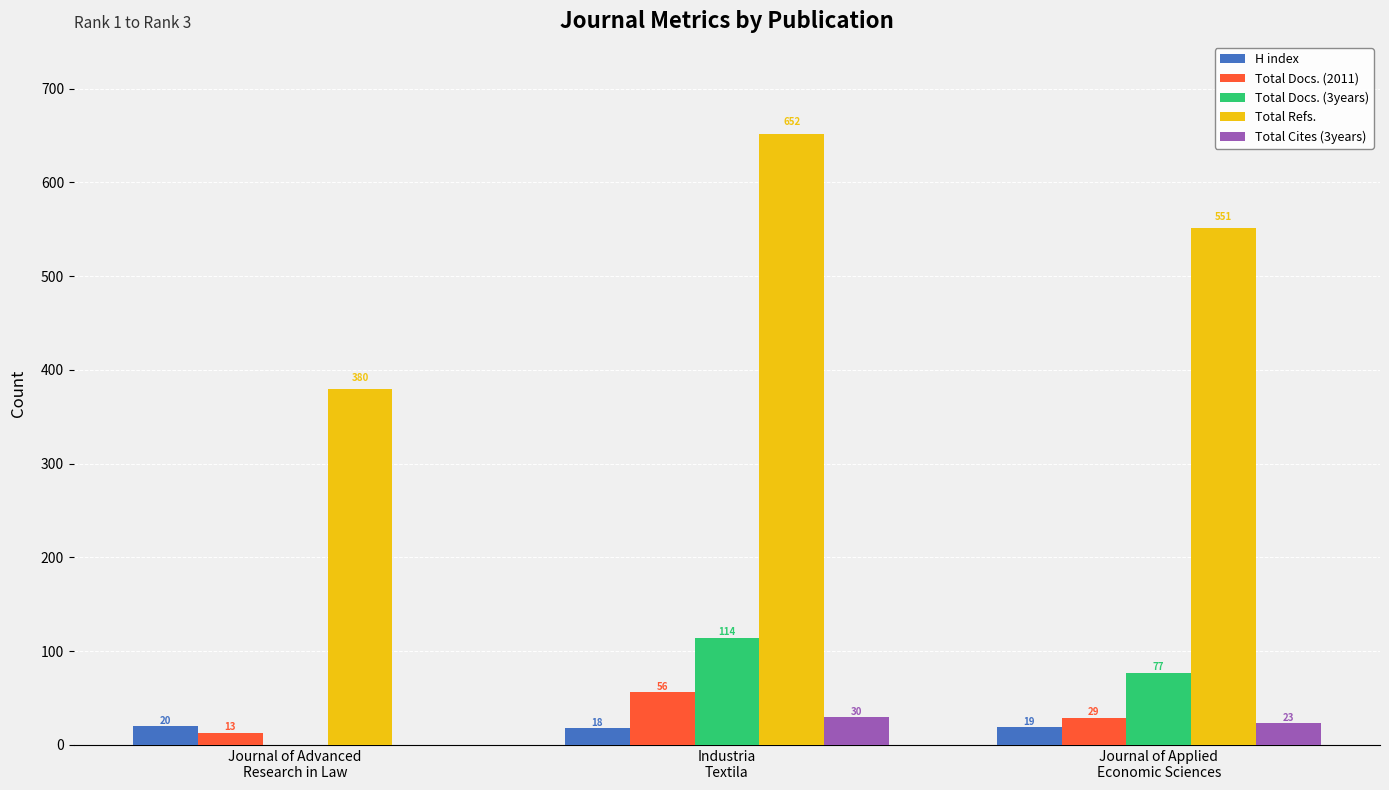

At which label does Total Docs. (3years) first exceed 77?

Industria
Textila